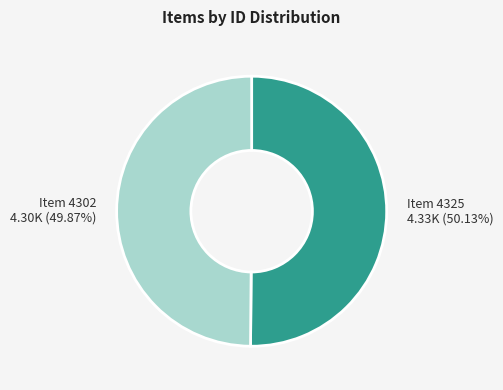

Does any single category account for the majority?

Yes